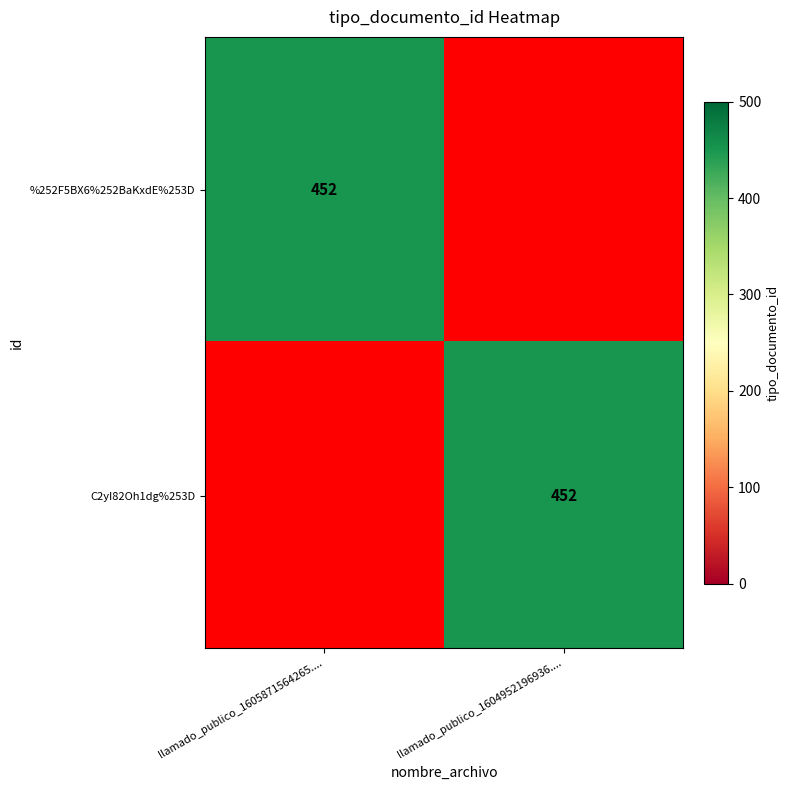

Is it true that C2yI82Oh1dg%253D equals 804 at llamado_publico_1604952196936....?

False